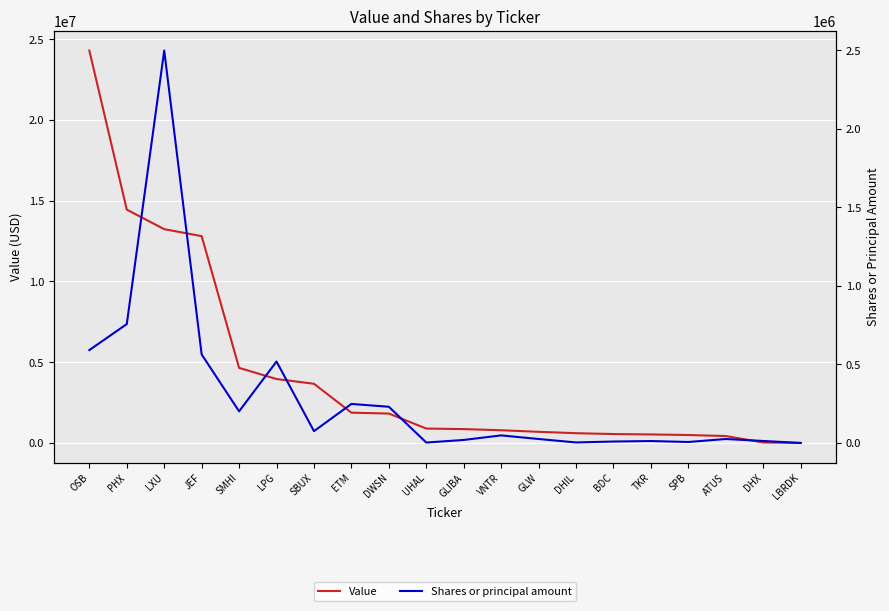

True or false: Value and Shares or principal amount cross at least once.

False